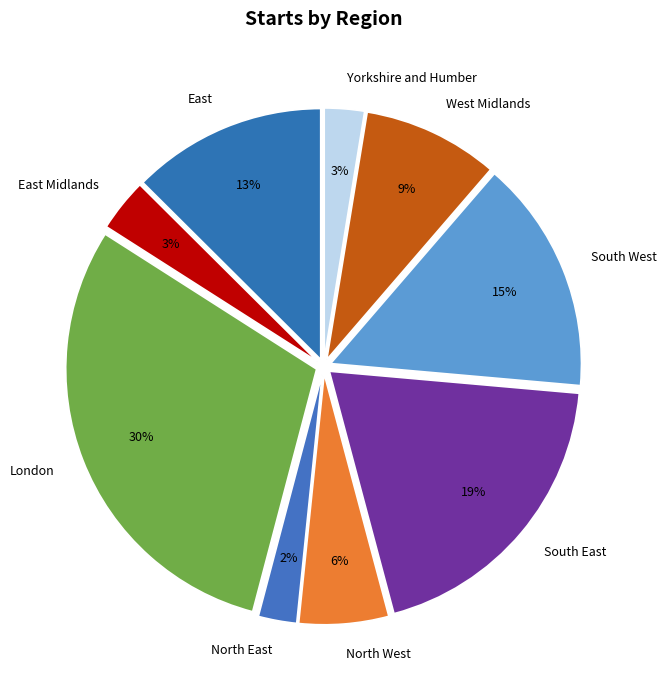

Combined, do South West and North East account for over 50%?

No